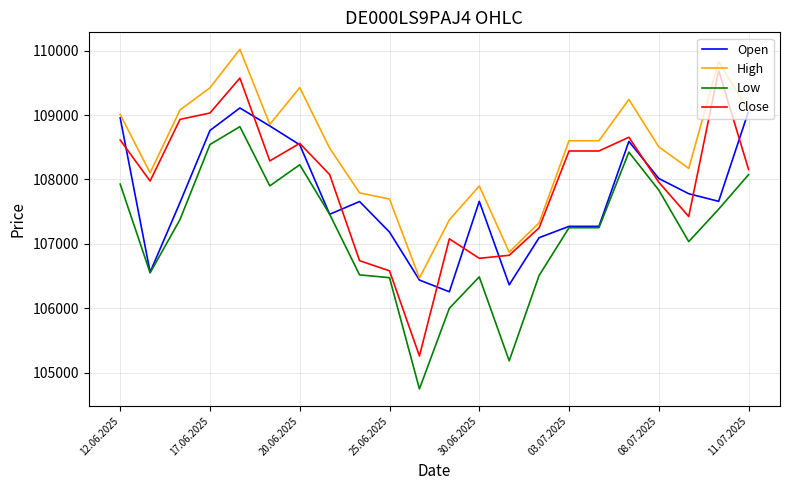

List the series in order of their overall mean, lowest first.

Low, Open, Close, High